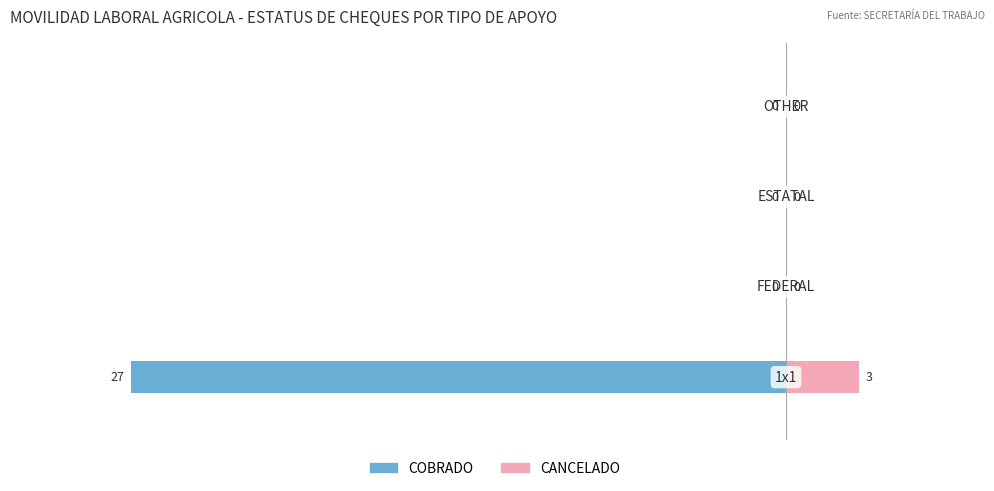

Reading left to right, list all the values displayed in this chart.

COBRADO: -27	0	0	0
CANCELADO: 3	0	0	0